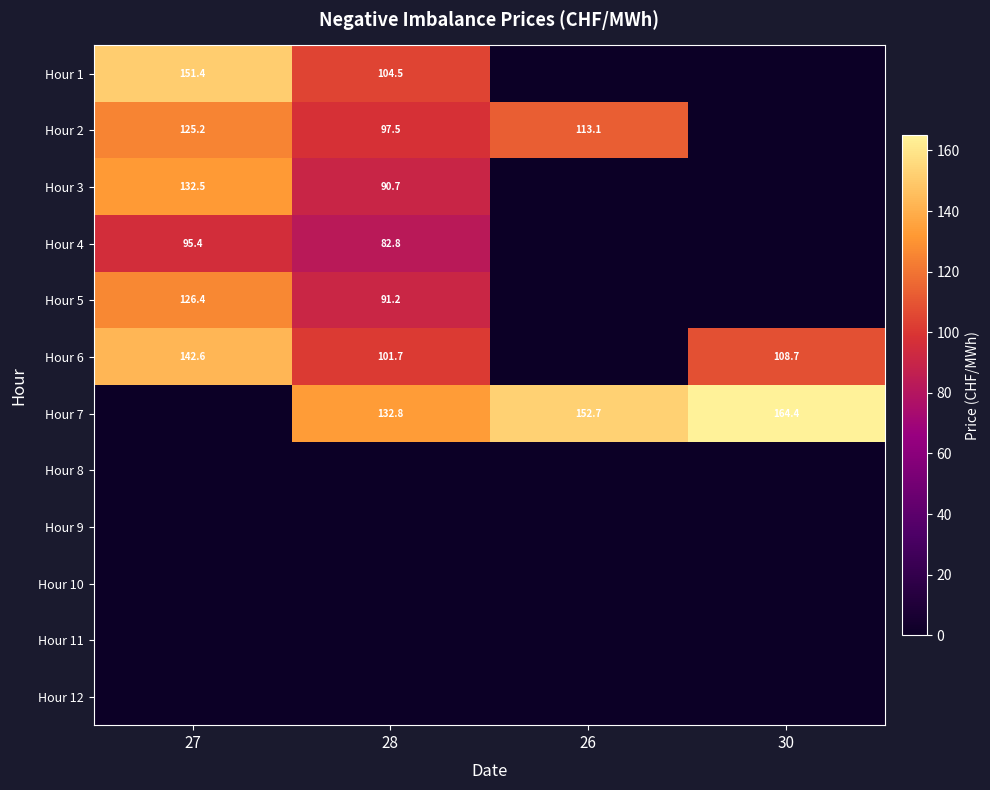

The Hour 5 series shows 38.2 at 28. True or false?

False